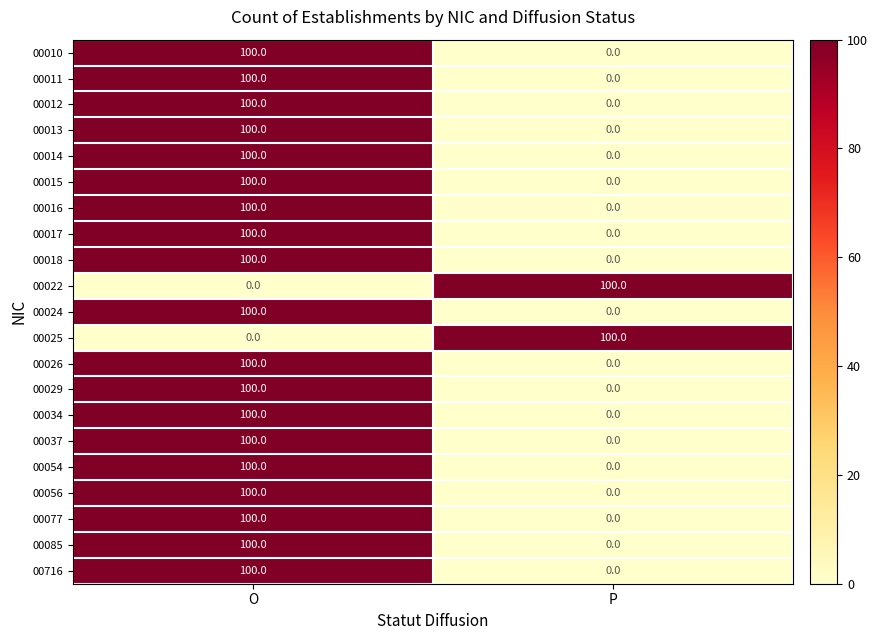

What is the spread (max minus min) of values at O?

100